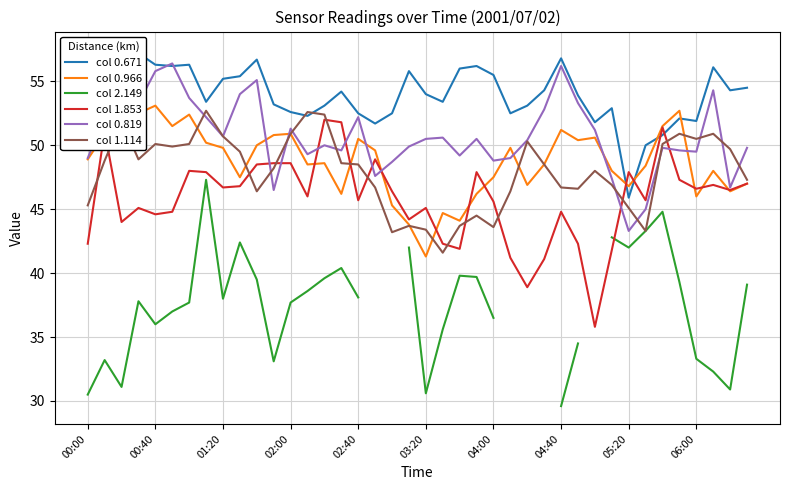

Which series ends up on top after the final intersection of col 1.853 and col 0.966?

col 1.853